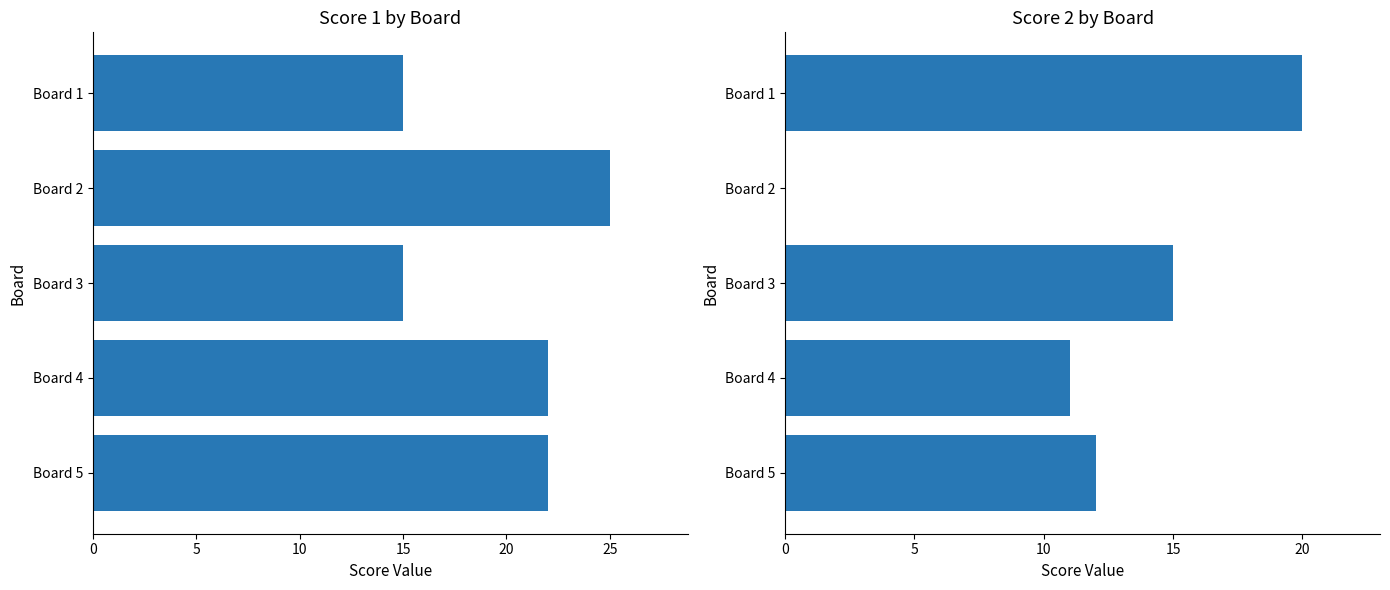

Is the value of Score 1 at Board 5 greater than the value of Score 2 at Board 1?

Yes